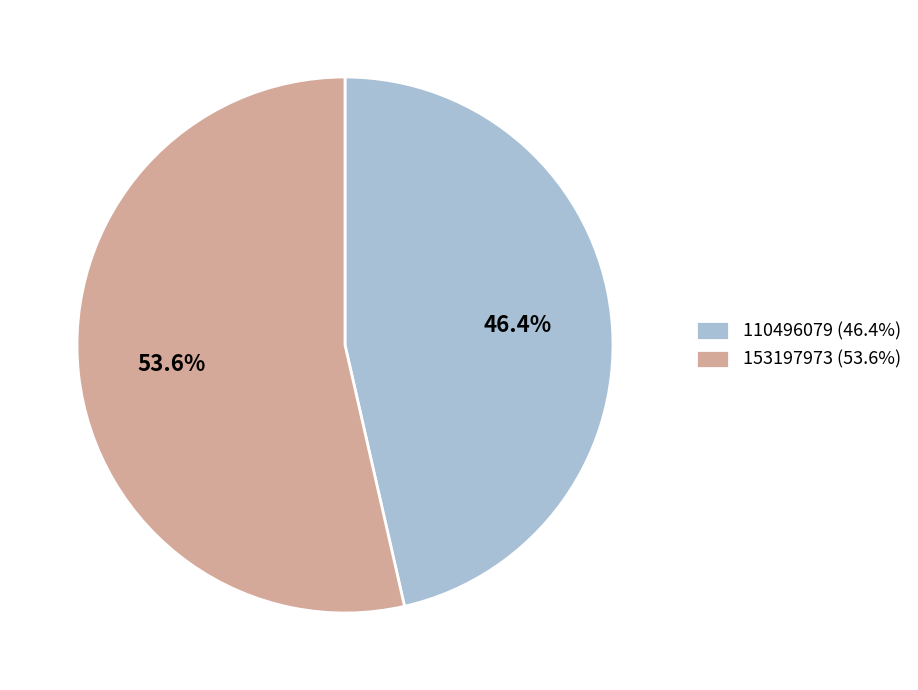

Which slice is the largest?

153197973